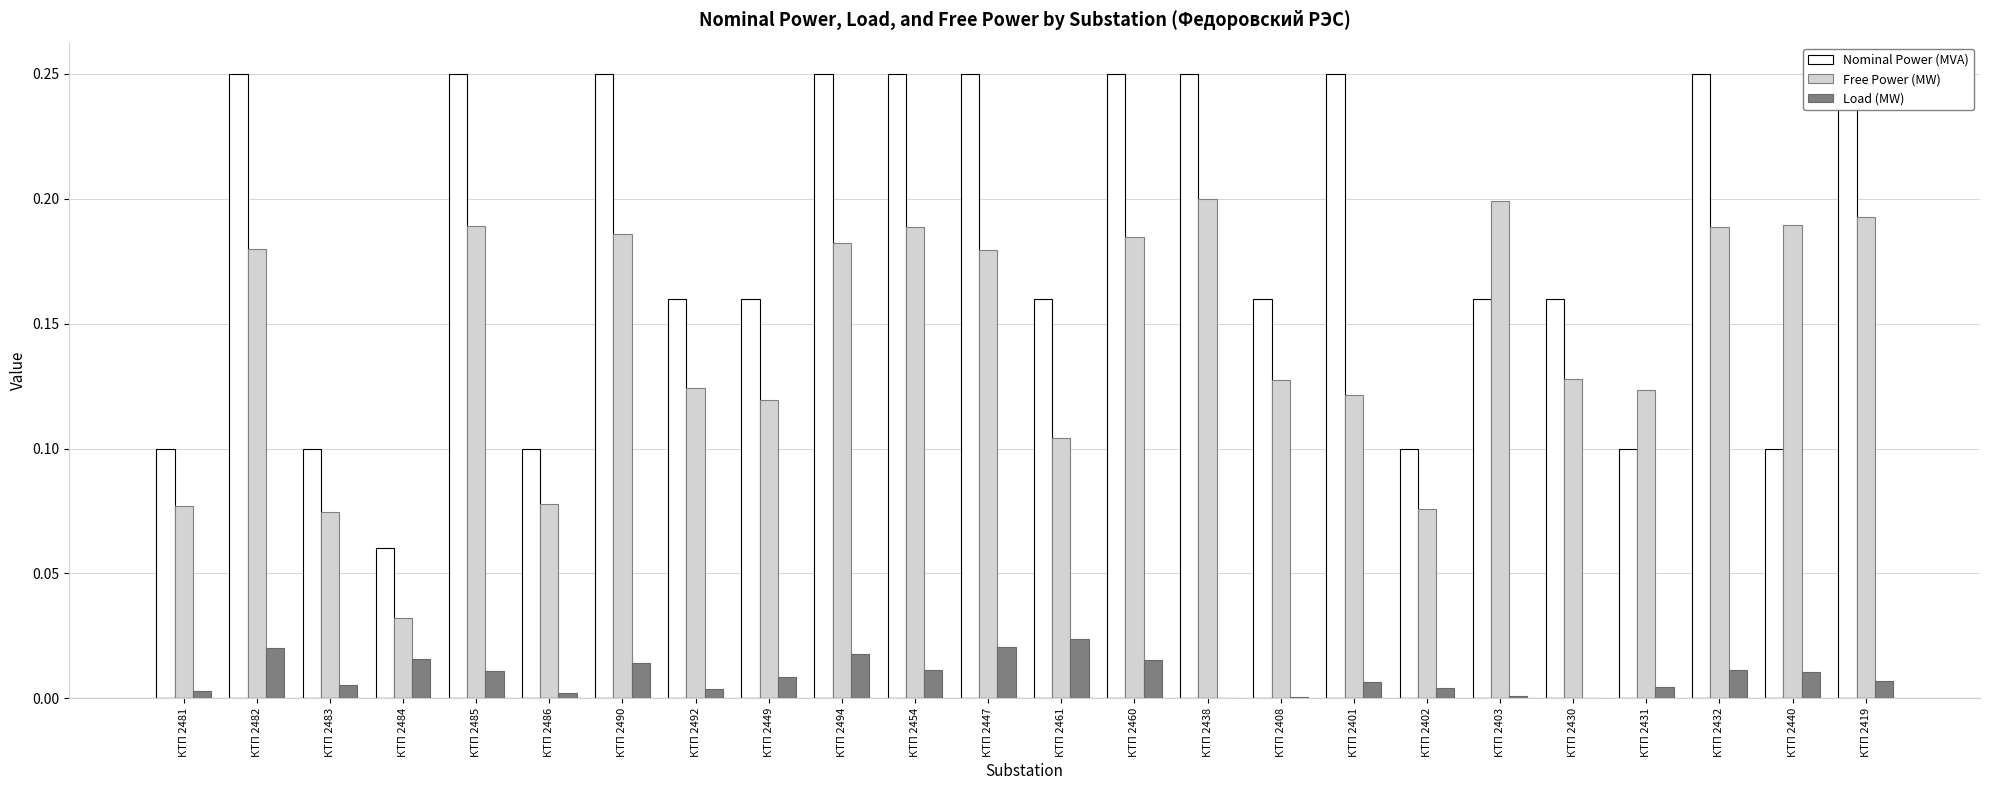

What is the label of the 7th bar from the left?

КТП 2490